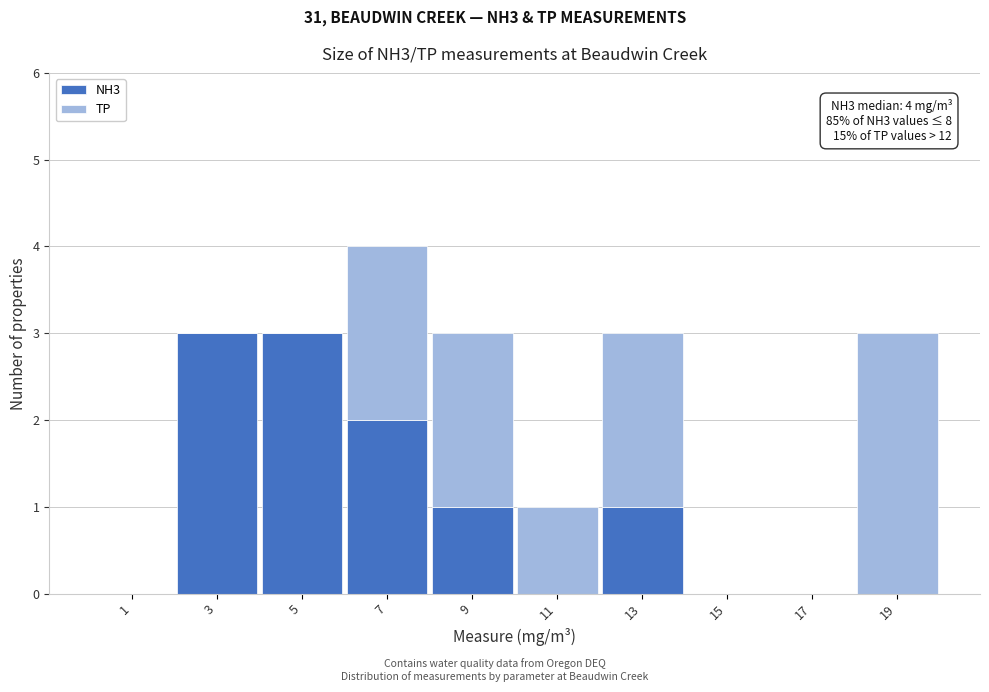

Which range on the x-axis has the tallest stacked bar (by total height)?

6 to 8